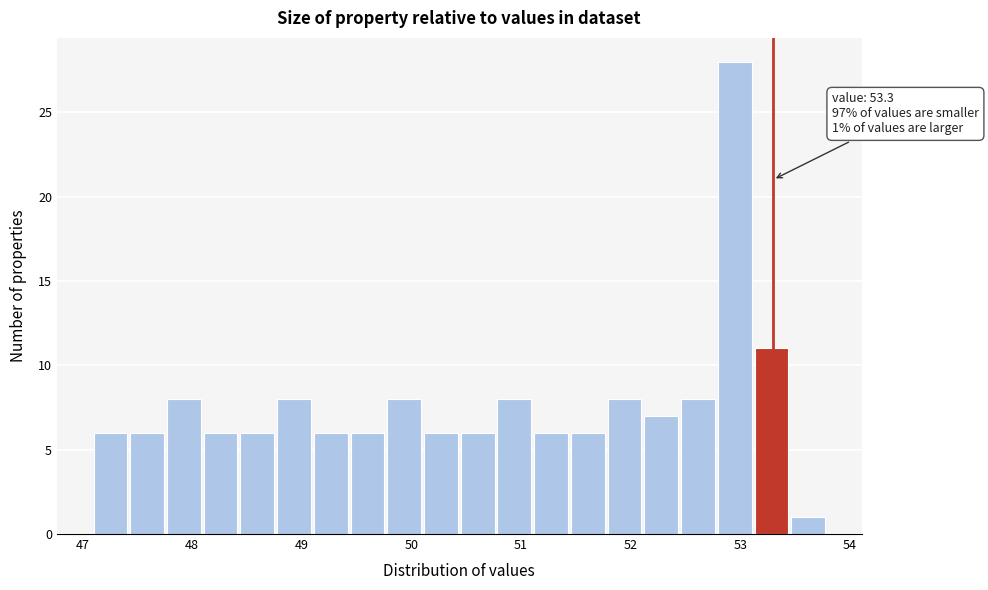

Read against the x-axis, roughly where is the centre of the tallest bar?

52.9